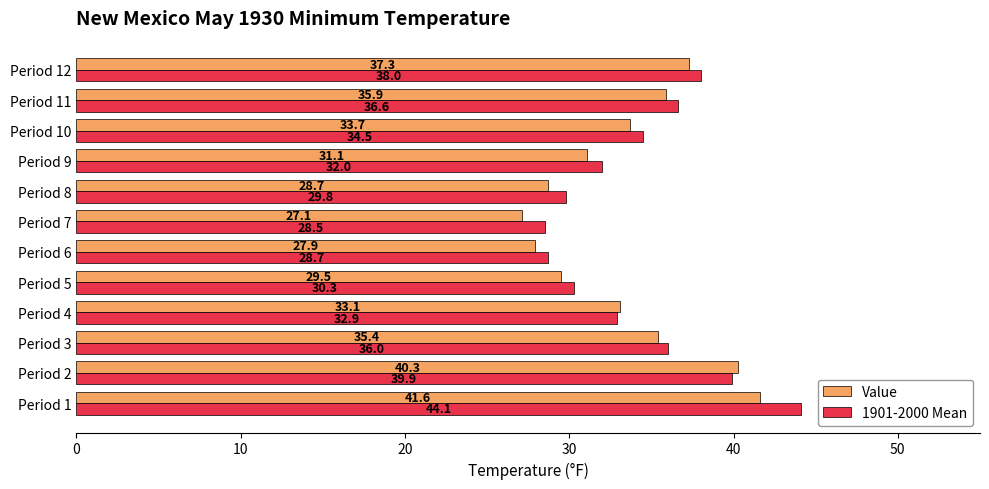

Which category has the lowest value in the Value series?

Period 7